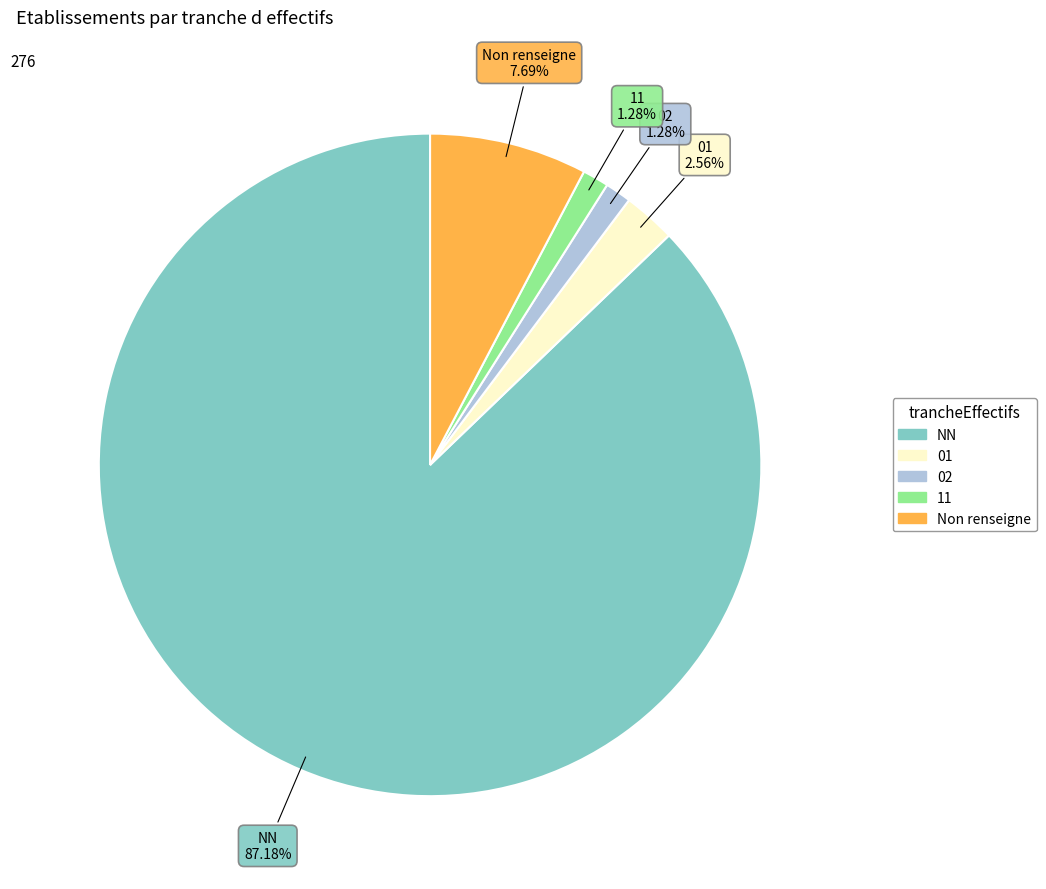

Is there any slice that represents more than half of the pie?

Yes